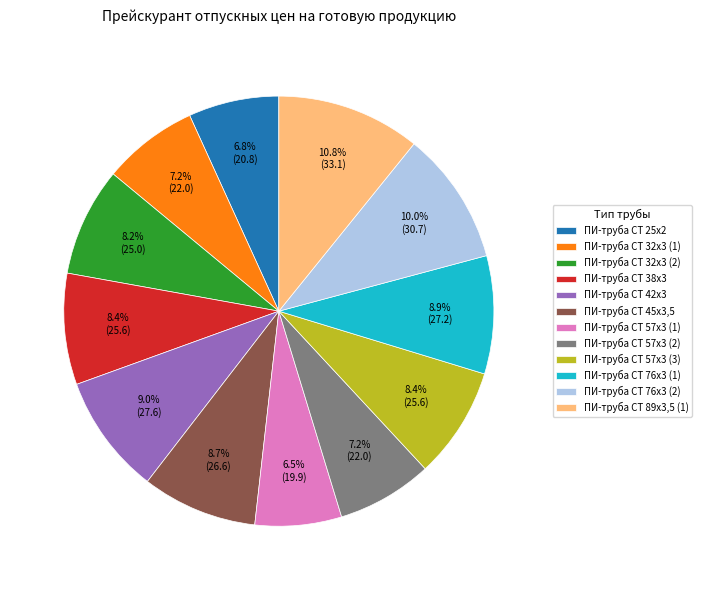

Approximately how many times larger is the value at ПИ-труба СТ 89х3,5 (1) compared to ПИ-труба СТ 32х3 (1)?

1.5